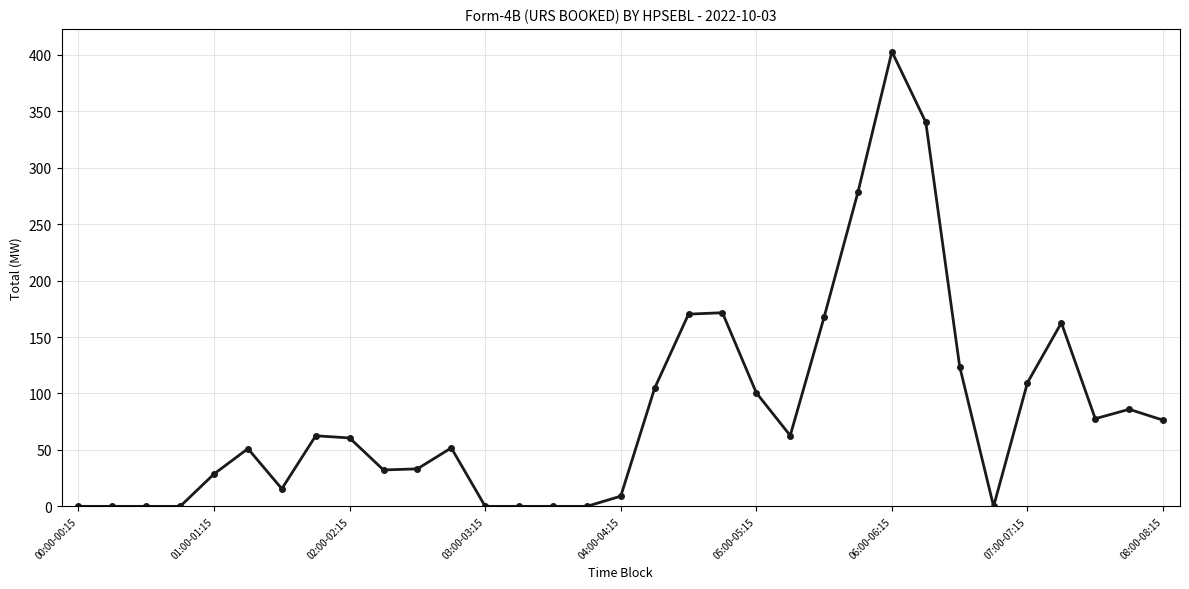

What is the average value?

84.2